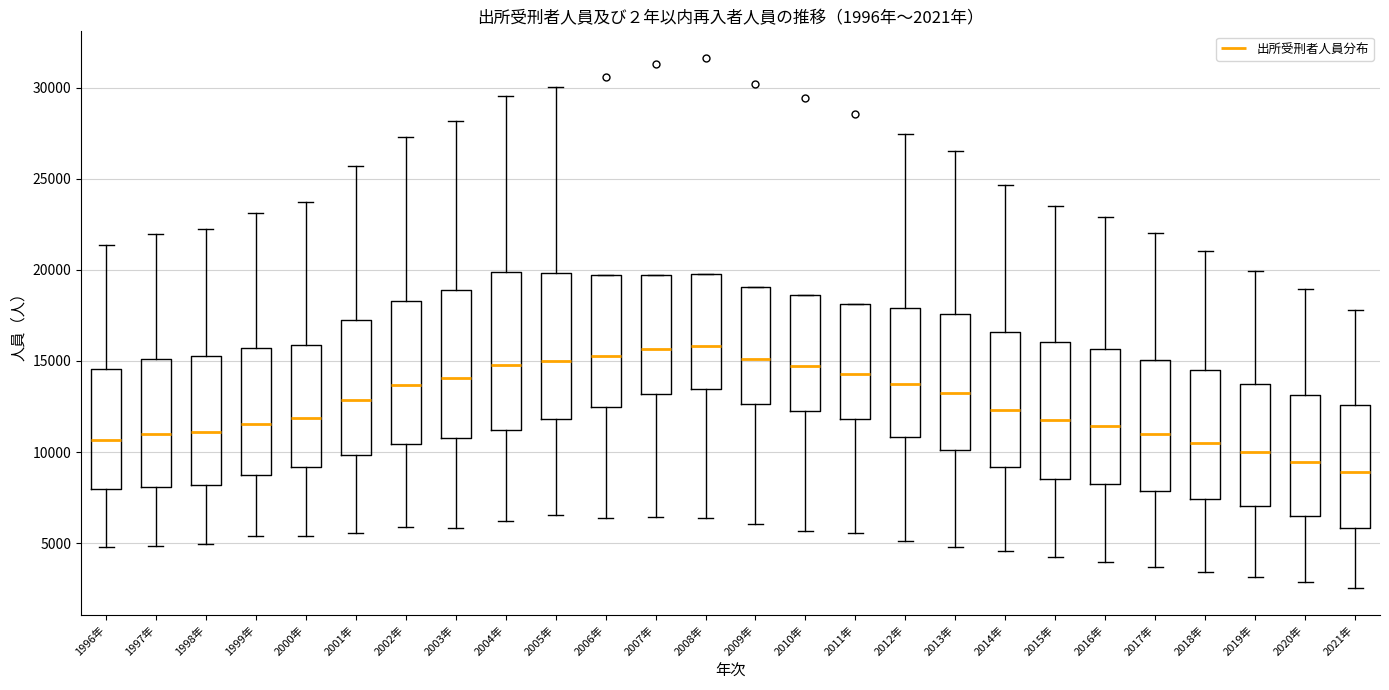

Which box has the lowest median line?

2021年